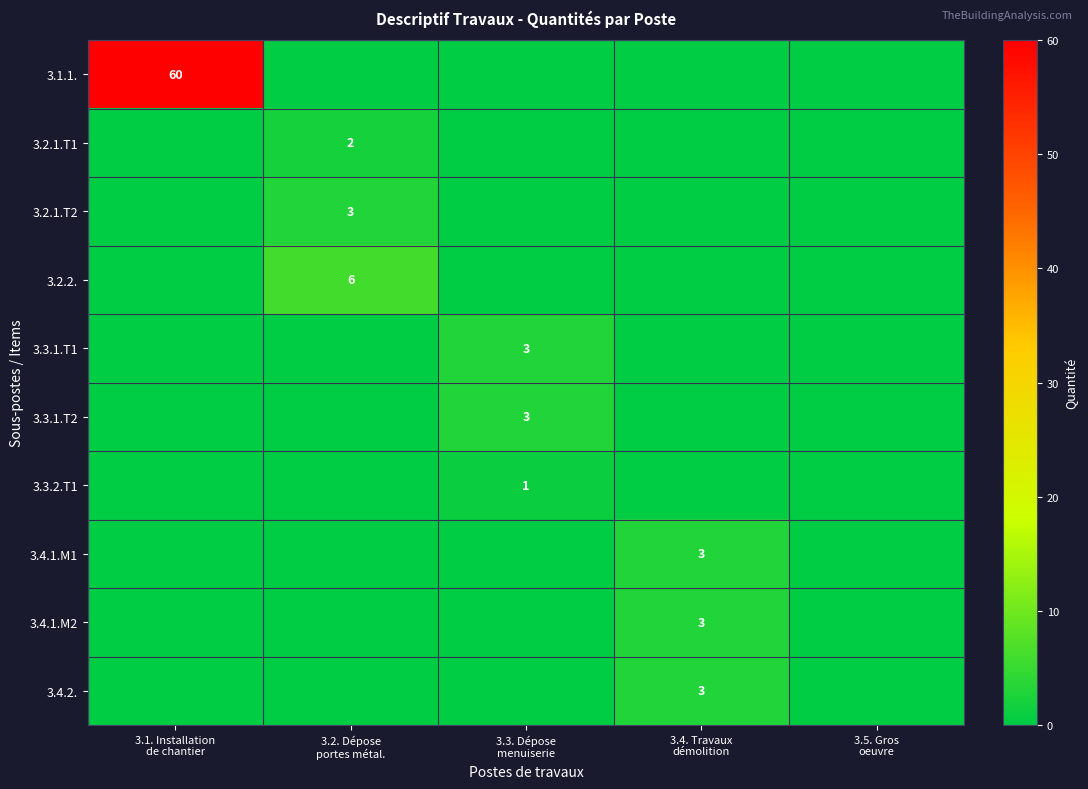

At 3.5. Gros oeuvre, list the series in order from smallest to largest.

3.1.1., 3.2.1.T1, 3.2.1.T2, 3.2.2., 3.3.1.T1, 3.3.1.T2, 3.3.2.T1, 3.4.1.M1, 3.4.1.M2, 3.4.2.